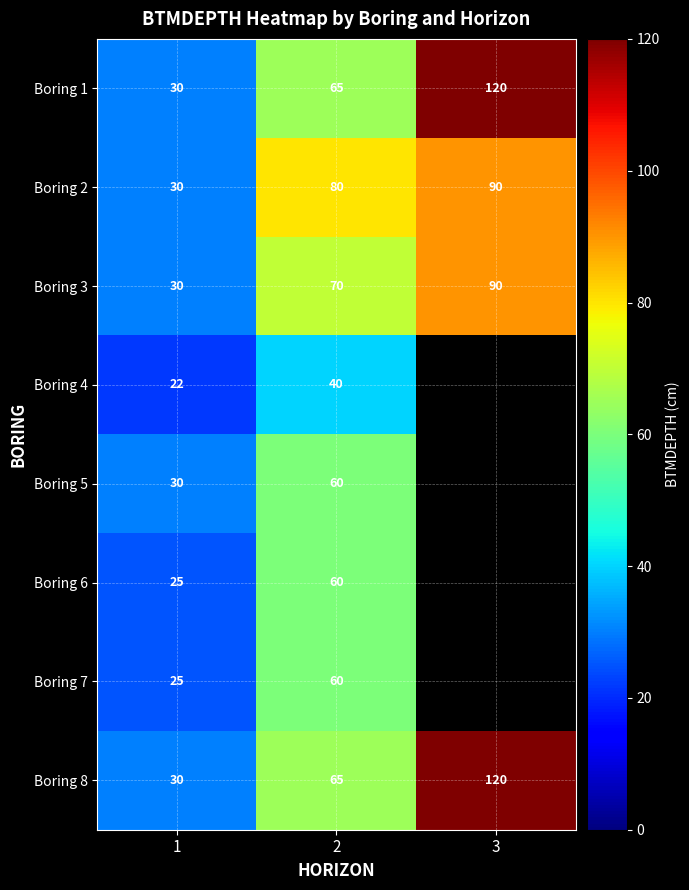

Which label corresponds to the largest value in the chart?

3